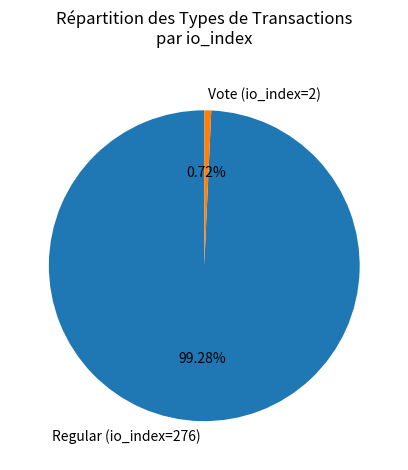

Do Vote (io_index=2) and Regular (io_index=276) together represent more than half of the pie?

Yes